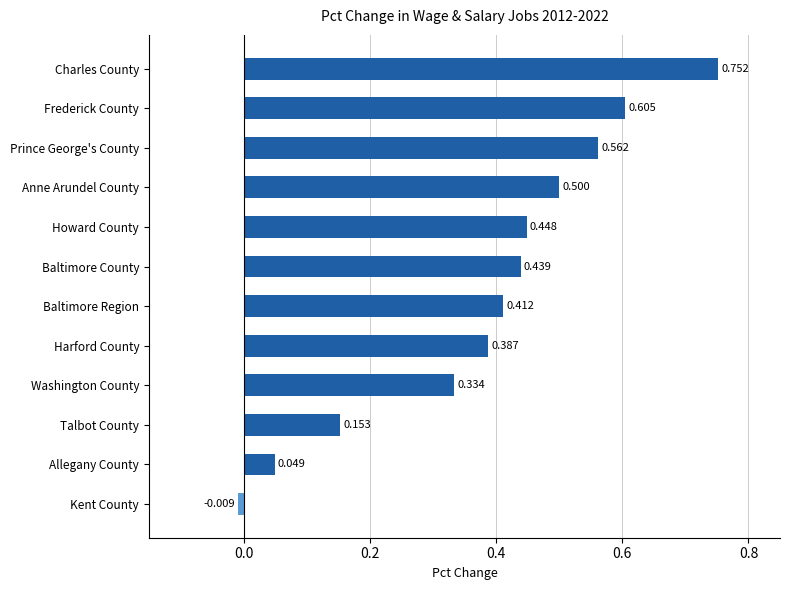

Does the chart contain any negative values?

Yes